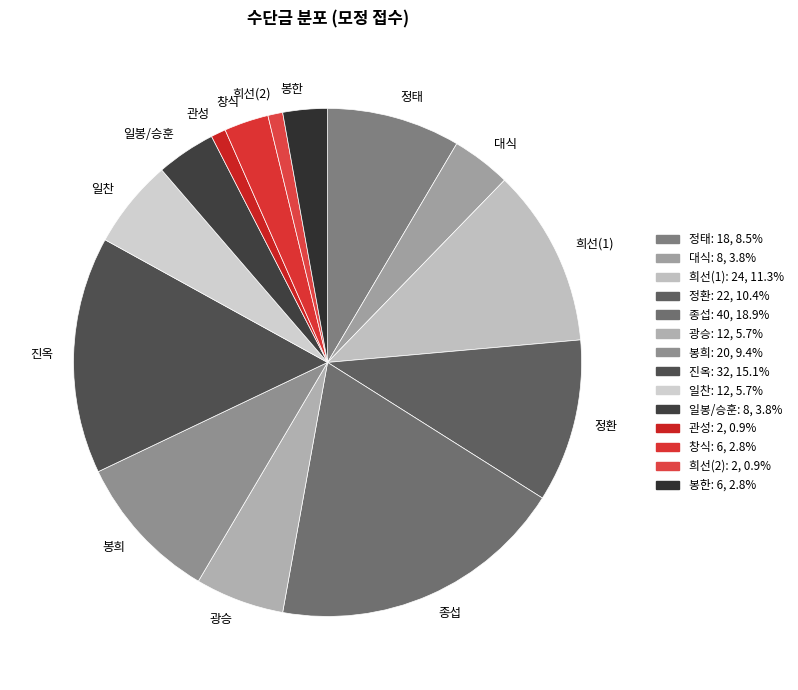

Does any single category account for the majority?

No